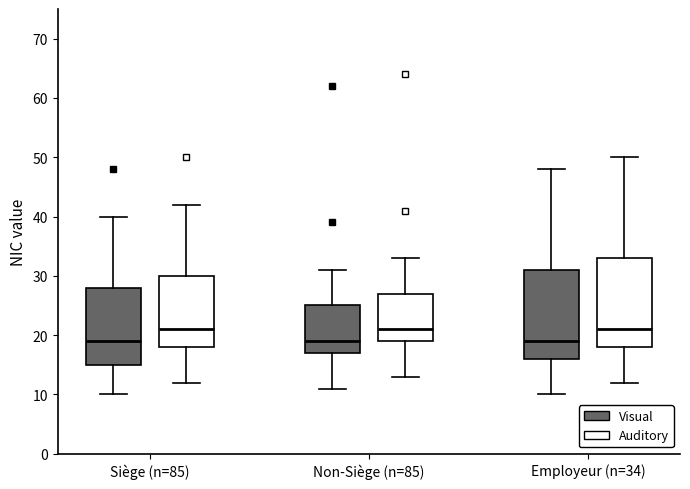

Reading left to right, read every box against the y-axis: the position of its median line, the range the box covers, and the ends of its whiskers. The values are not printed on the chart, so give them approximately, as read against the axis.

Siège (n=85) (Visual): median 19, box 15 to 28, whiskers 10 to 40
Siège (n=85) (Auditory): median 21, box 18 to 30, whiskers 12 to 42
Non-Siège (n=85) (Visual): median 19, box 17 to 25, whiskers 11 to 31
Non-Siège (n=85) (Auditory): median 21, box 19 to 27, whiskers 13 to 33
Employeur (n=34) (Visual): median 19, box 16 to 31, whiskers 10 to 48
Employeur (n=34) (Auditory): median 21, box 18 to 33, whiskers 12 to 50